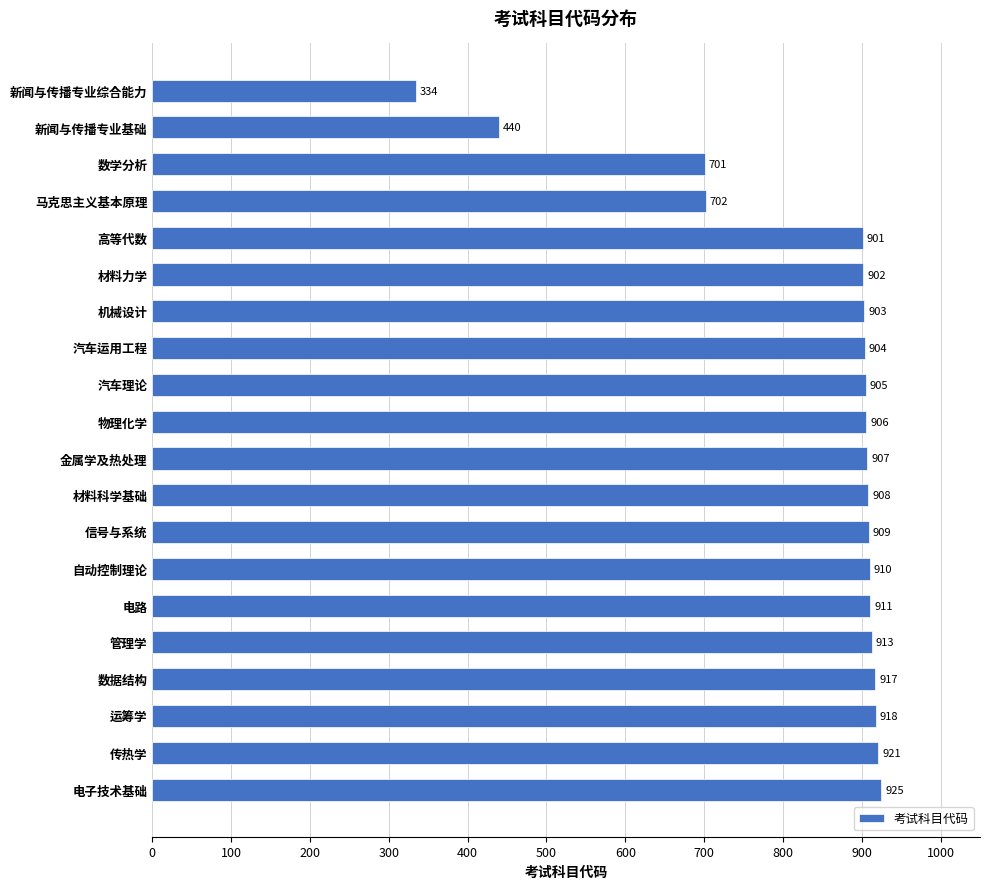

At which label is the value closest to 629?

数学分析